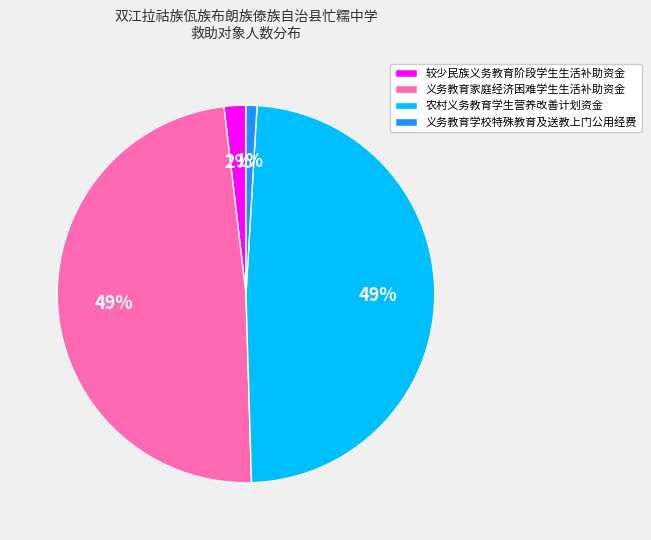

To the nearest percent, what portion does 义务教育学校特殊教育及送教上门公用经费 represent?

1%